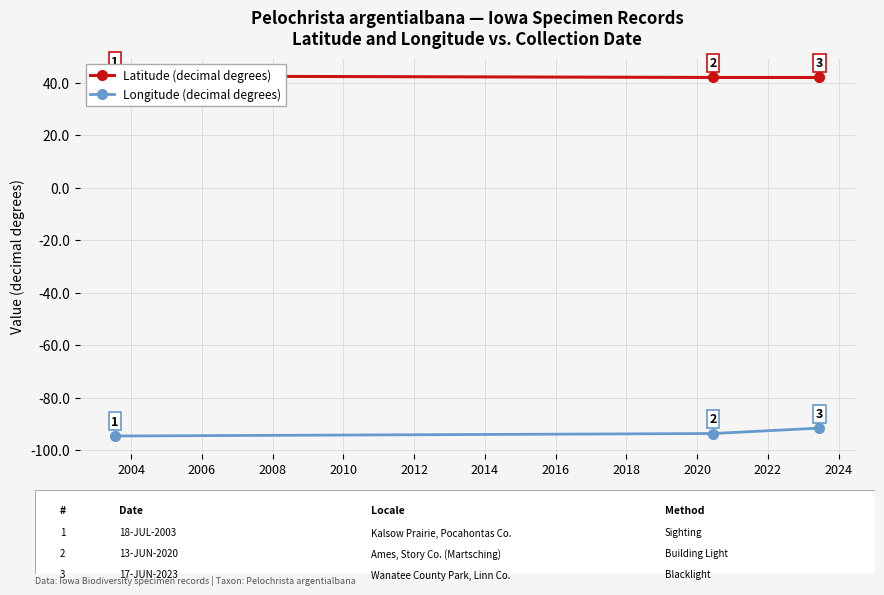

What is the value of the Longitude (decimal degrees) point at the 3rd from the left?

-91.6